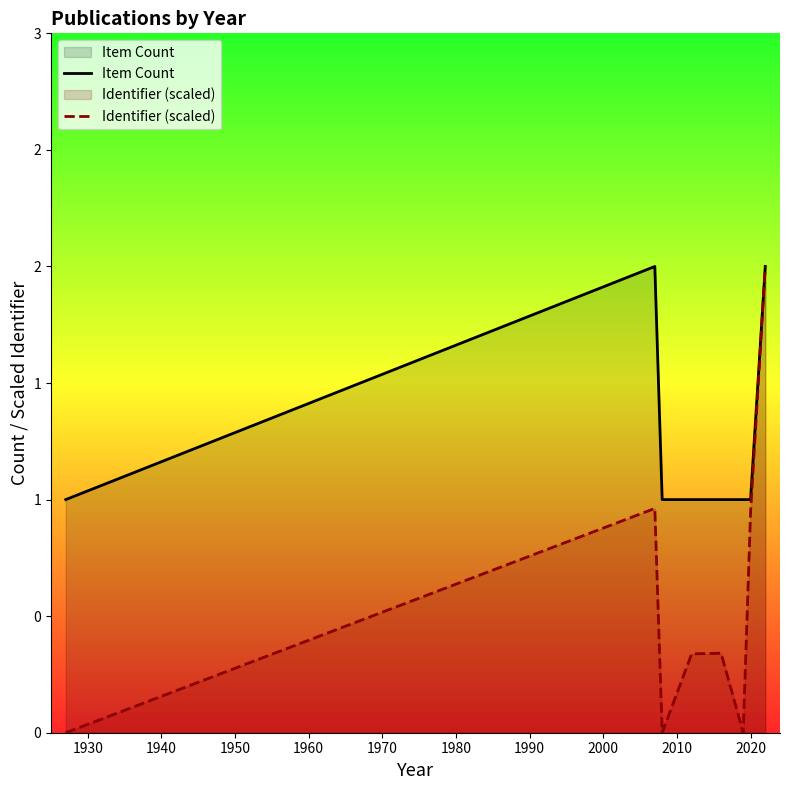

Does the chart display data point markers on the line(s)?

No